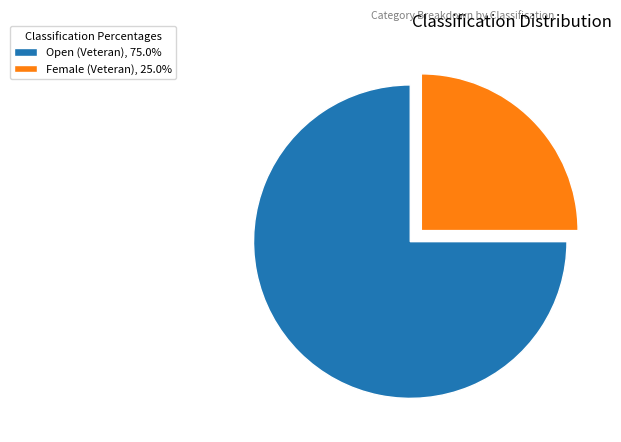

What is the ratio of the value at Open (Veteran), 75.0% to the value at Female (Veteran), 25.0%?

3.0